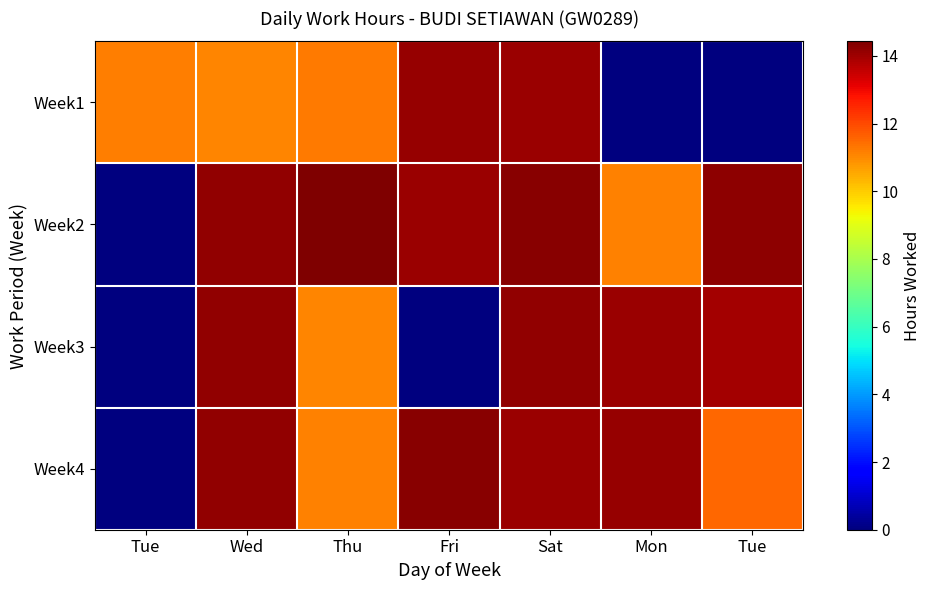

At how many categories does at least one series exceed 0?

7